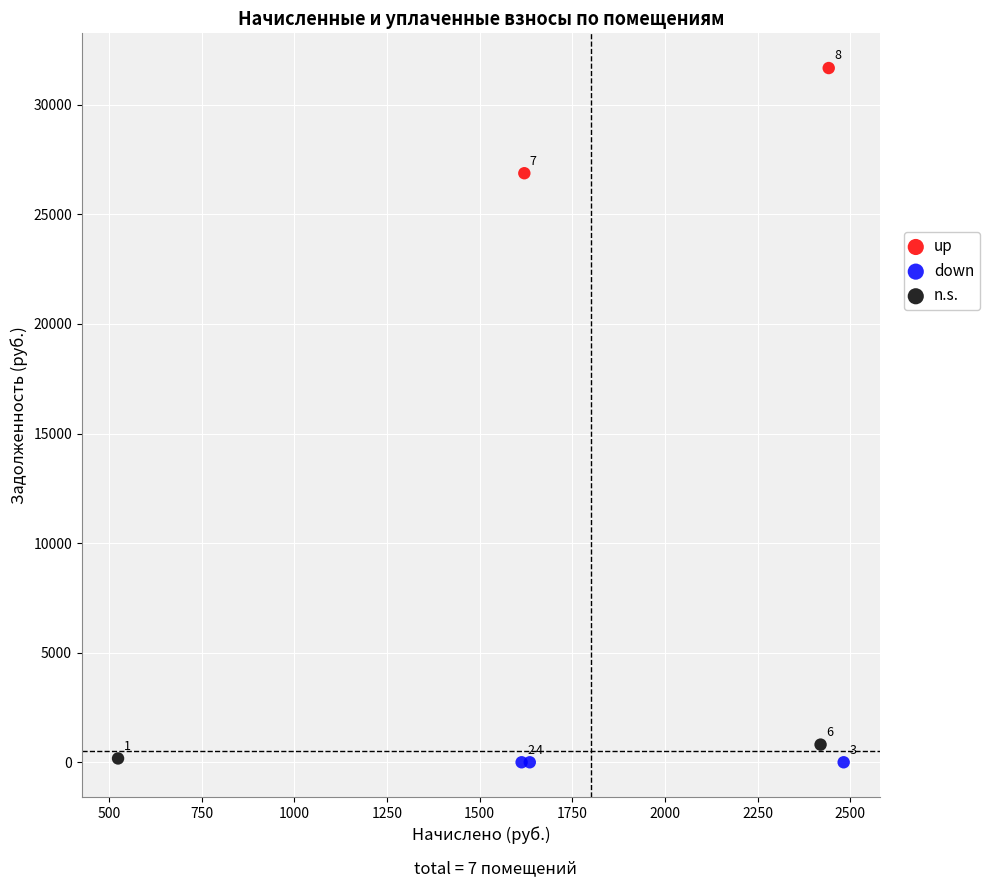

What are all the series names shown in the legend?

up, down, n.s.